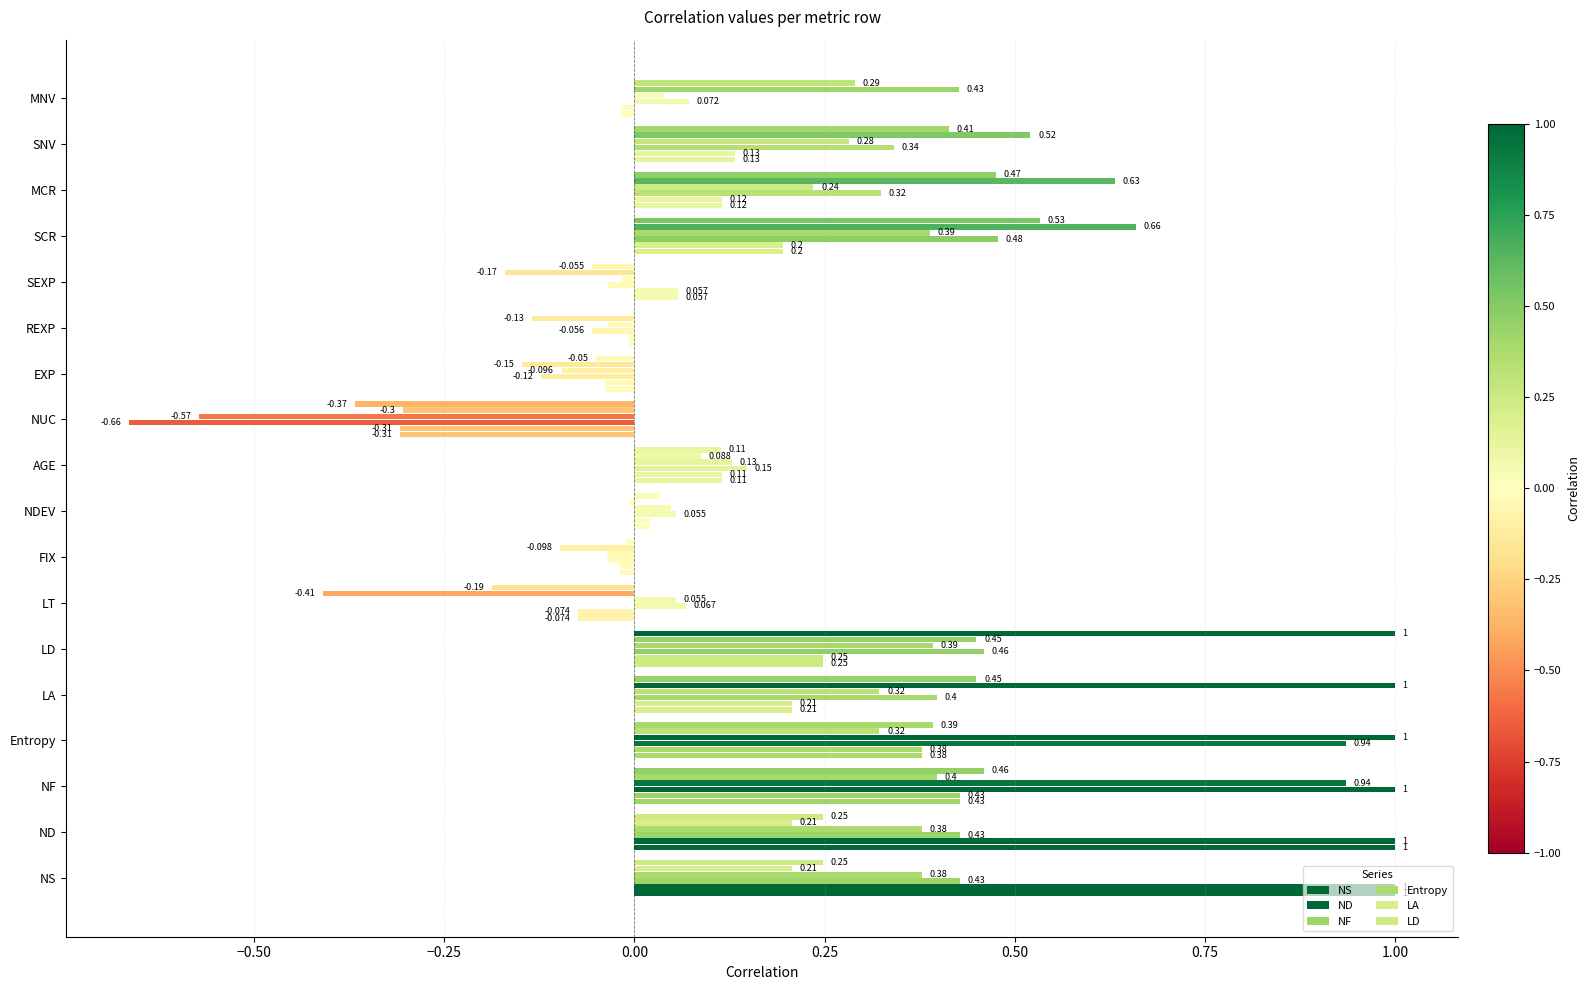

How many positive values does the ND series have?

12